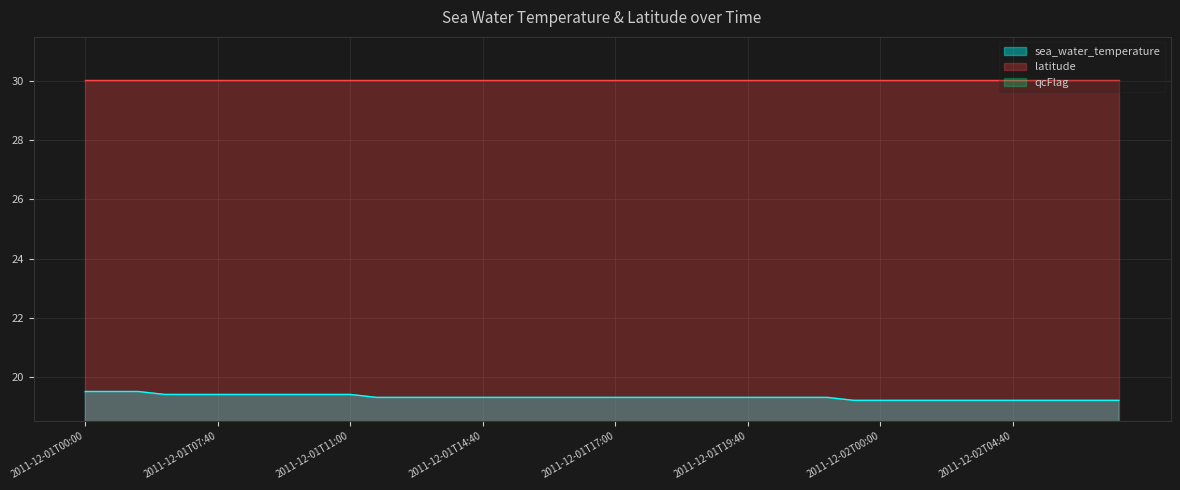

List the labels in order of latitude value, largest first.

2011-12-01T00:00, 2011-12-01T03:40, 2011-12-01T04:00, 2011-12-01T05:40, 2011-12-01T06:00, 2011-12-01T07:40, 2011-12-01T08:00, 2011-12-01T09:40, 2011-12-01T10:00, 2011-12-01T10:40, 2011-12-01T11:00, 2011-12-01T12:40, 2011-12-01T13:00, 2011-12-01T13:40, 2011-12-01T14:00, 2011-12-01T14:40, 2011-12-01T15:00, 2011-12-01T15:40, 2011-12-01T16:00, 2011-12-01T16:40, 2011-12-01T17:00, 2011-12-01T17:40, 2011-12-01T18:00, 2011-12-01T18:40, 2011-12-01T19:00, 2011-12-01T19:40, 2011-12-01T20:00, 2011-12-01T21:40, 2011-12-01T22:00, 2011-12-01T23:40, 2011-12-02T00:00, 2011-12-02T01:40, 2011-12-02T02:00, 2011-12-02T03:40, 2011-12-02T04:00, 2011-12-02T04:40, 2011-12-02T05:00, 2011-12-02T05:40, 2011-12-02T06:00, 2011-12-02T06:40